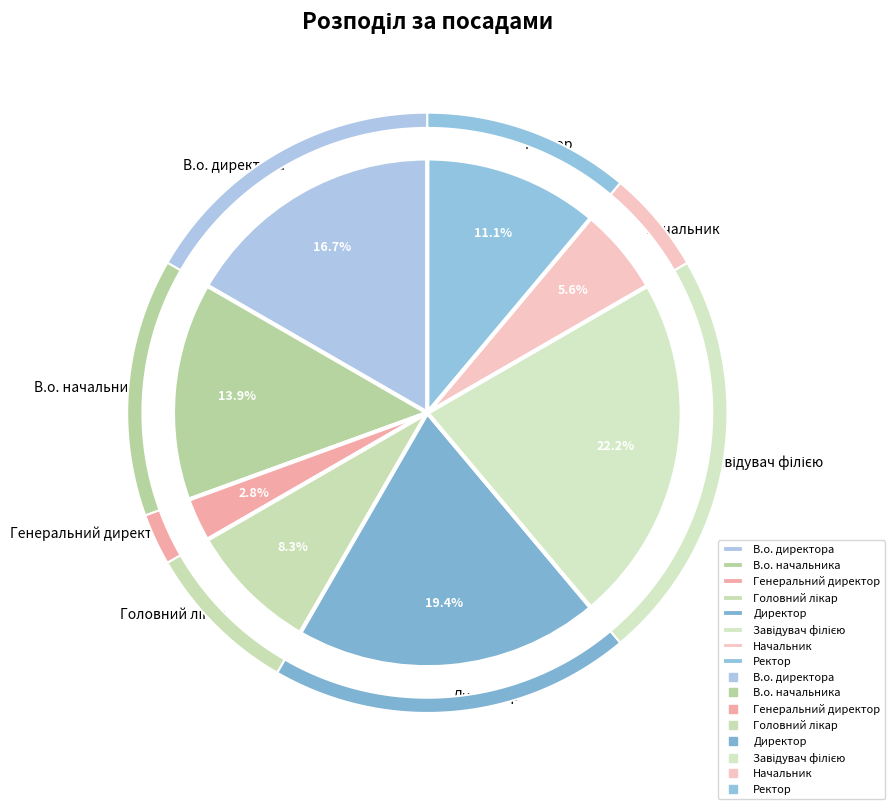

Is В.о. начальника the majority of the pie?

No